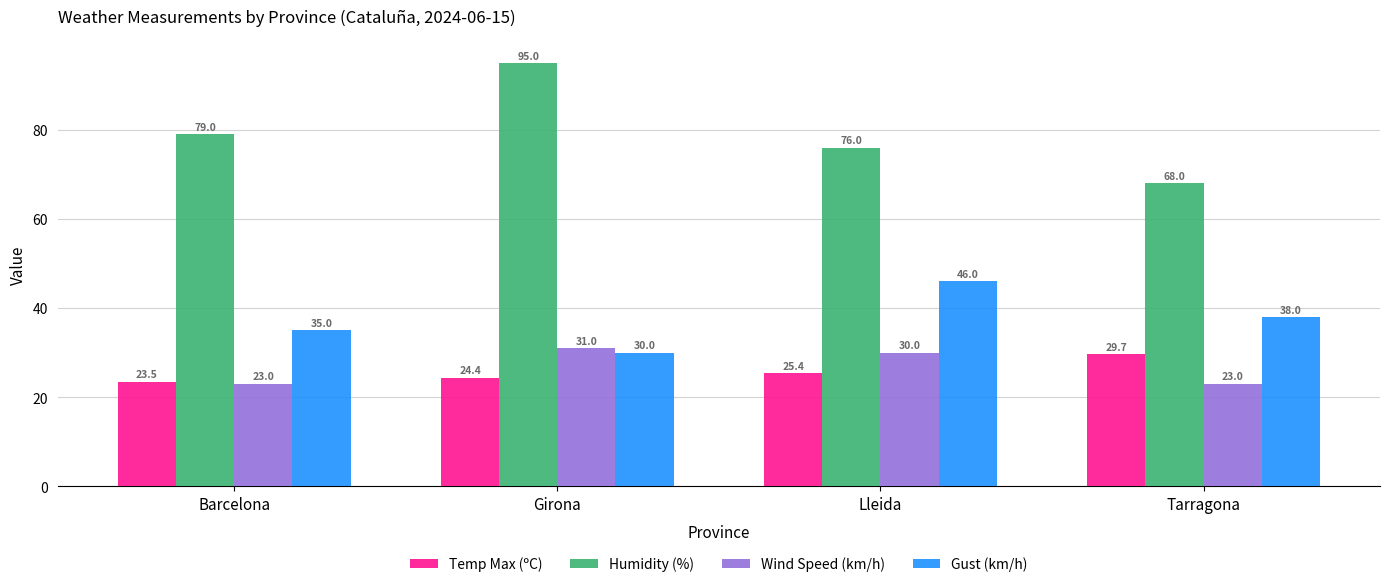

How many data points in Temp Max (ºC) are above 25?

2